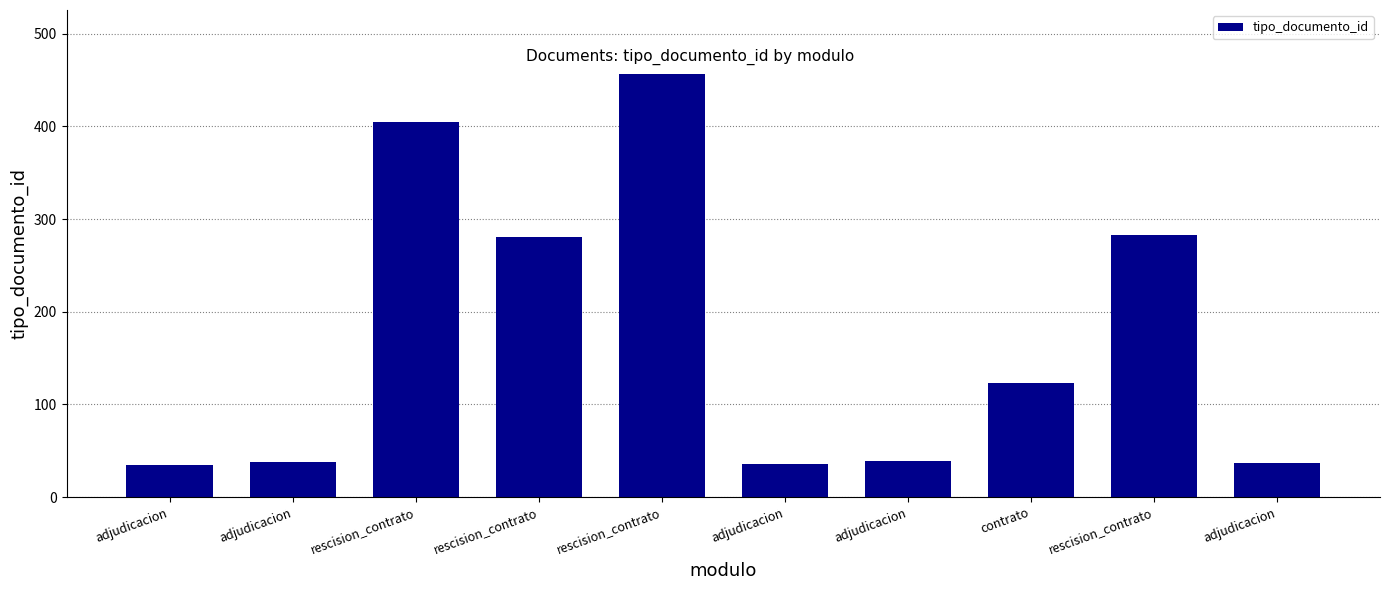

Reading left to right, list all the values displayed in this chart.

35	38	405	281	457	36	39	123	283	37